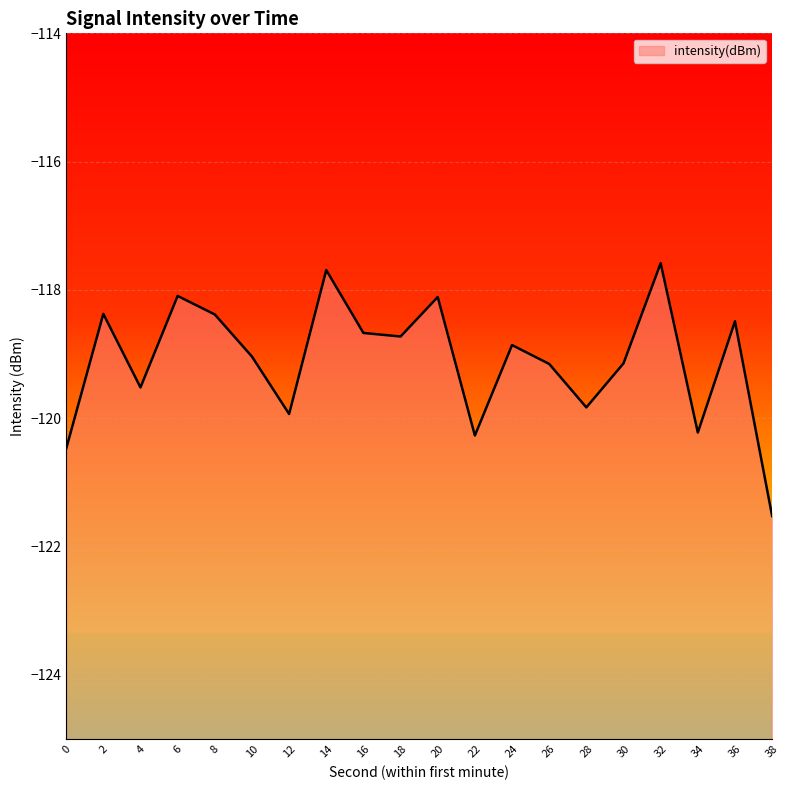

What is the change in value from 8 to 30?

-0.8